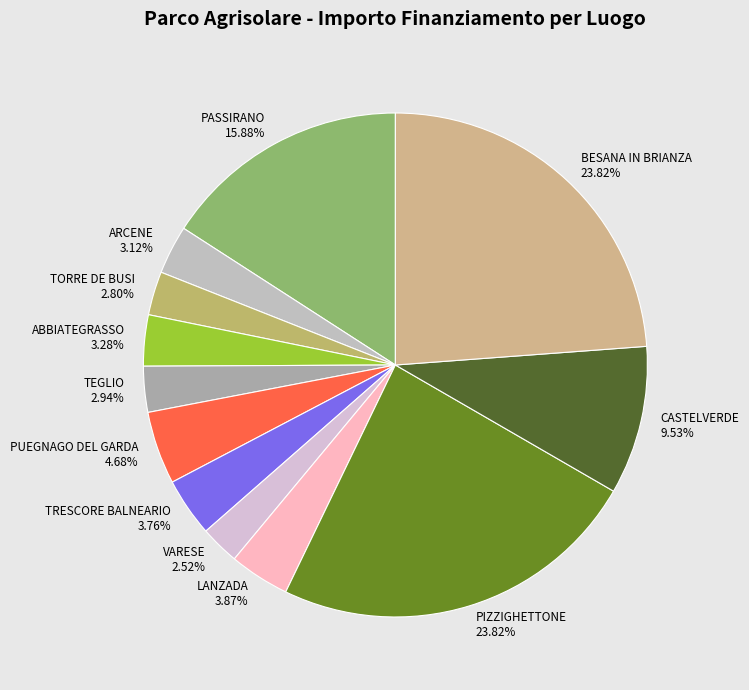

Combined, do BESANA IN BRIANZA and ABBIATEGRASSO account for over 50%?

No